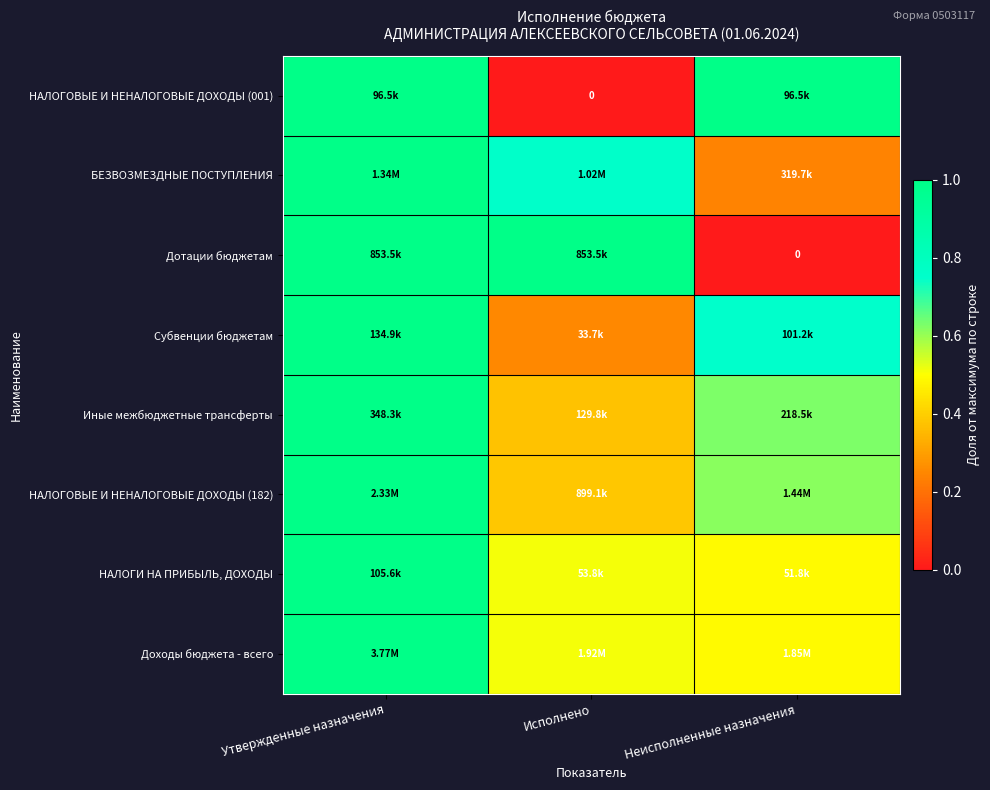

Which category has the lowest value in the Доходы бюджета - всего series?

Неисполненные назначения